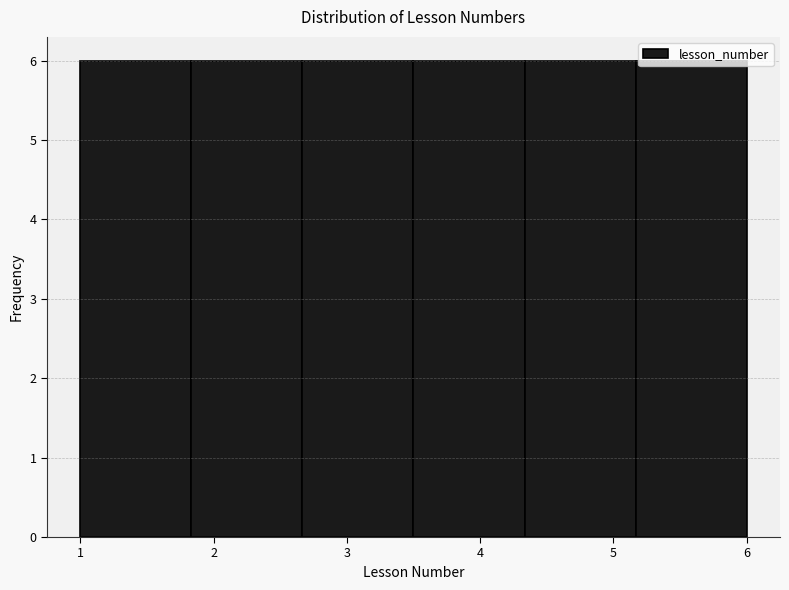

Reading left to right, transcribe this chart: for each bar, give the range it covers on the x-axis and its height. Neither the bar edges nor the heights are printed on the chart, so give them approximately, as read against the axes.

1.0 to 1.8: 6
1.8 to 2.7: 6
2.7 to 3.5: 6
3.5 to 4.3: 6
4.3 to 5.2: 6
5.2 to 6.0: 6